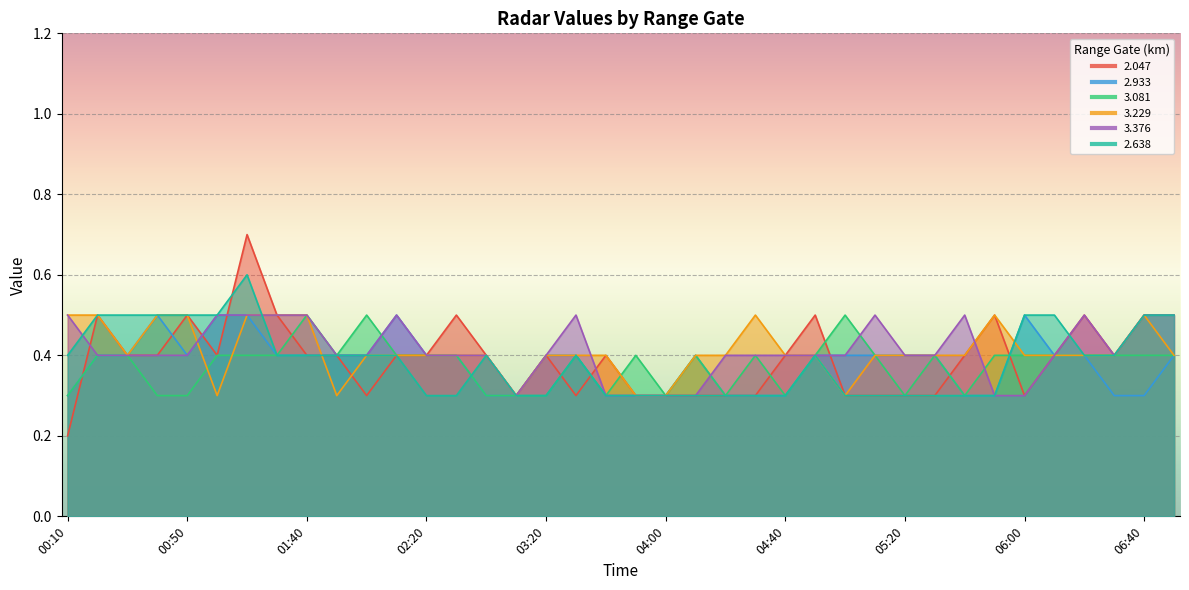

Is the value of   3.376 at 06:10 greater than the value of   3.229 at 01:00?

Yes